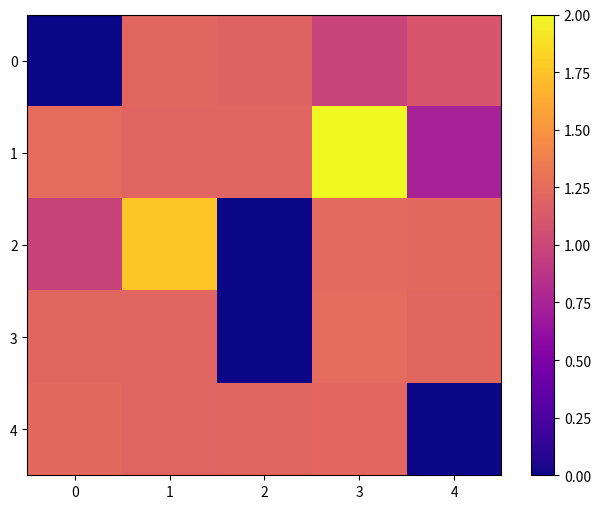

Rank the series by their maximum value, from highest to lowest.

1, 2, 3, 4, 0